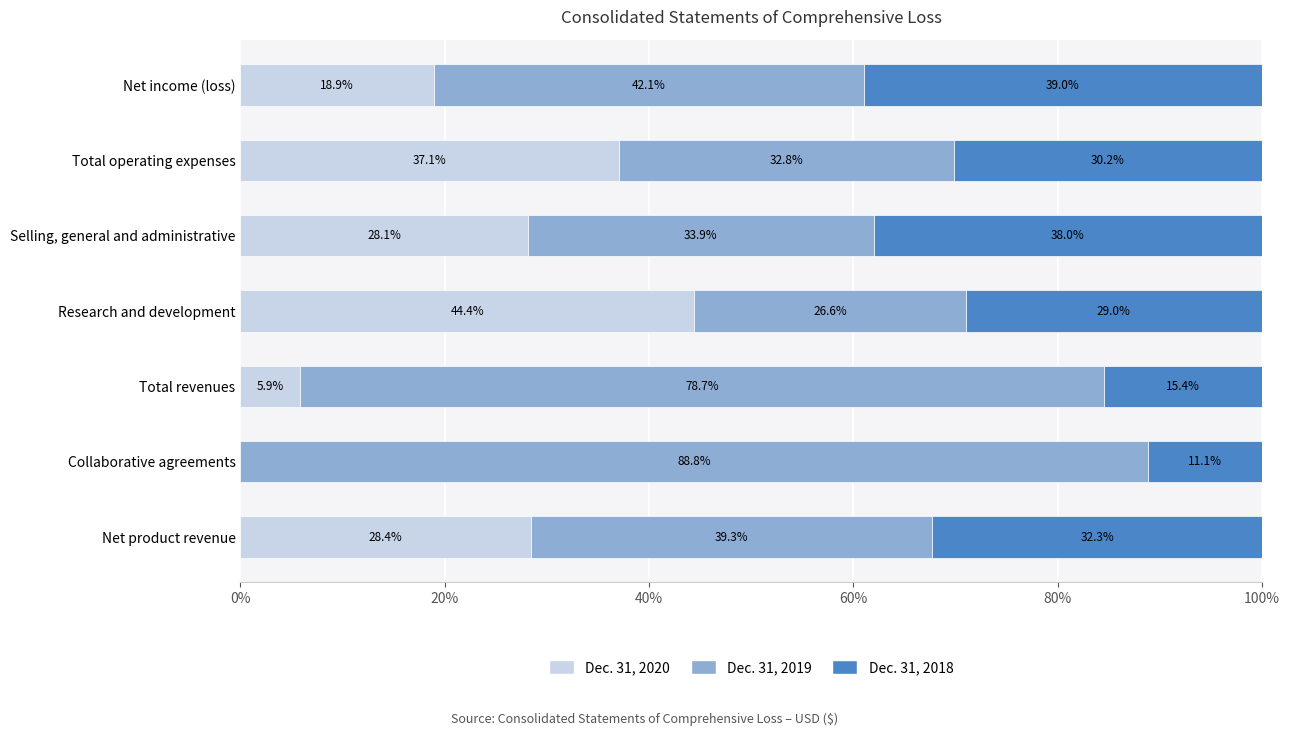

The value of Dec. 31, 2020 at Net income (loss) is 8.7. True or false?

False